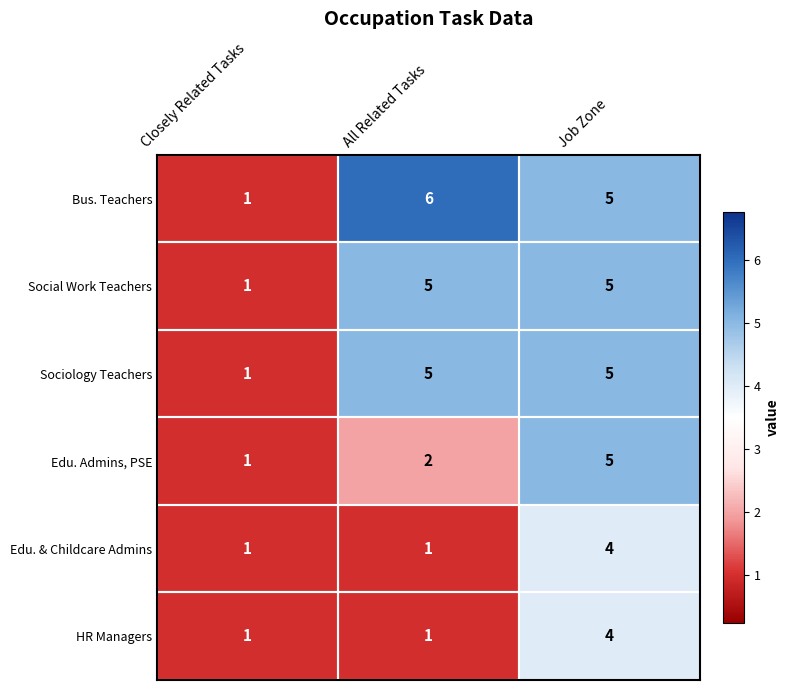

How many distinct data groups are displayed?

6